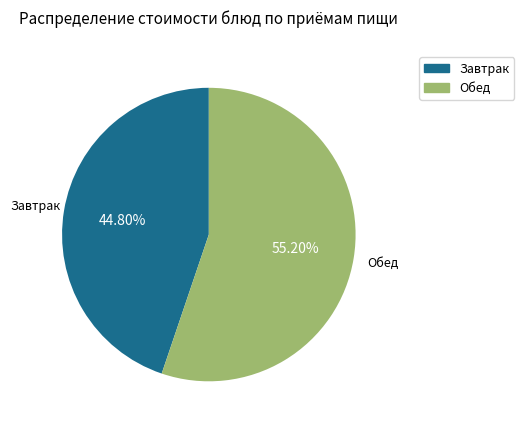

Is there a majority slice in this chart?

Yes